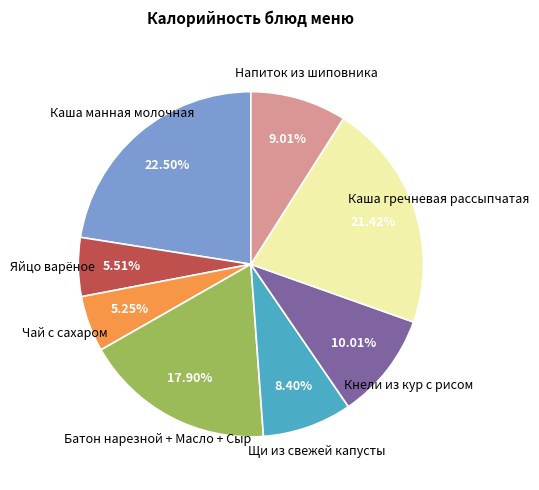

Is Напиток из шиповника the majority of the pie?

No